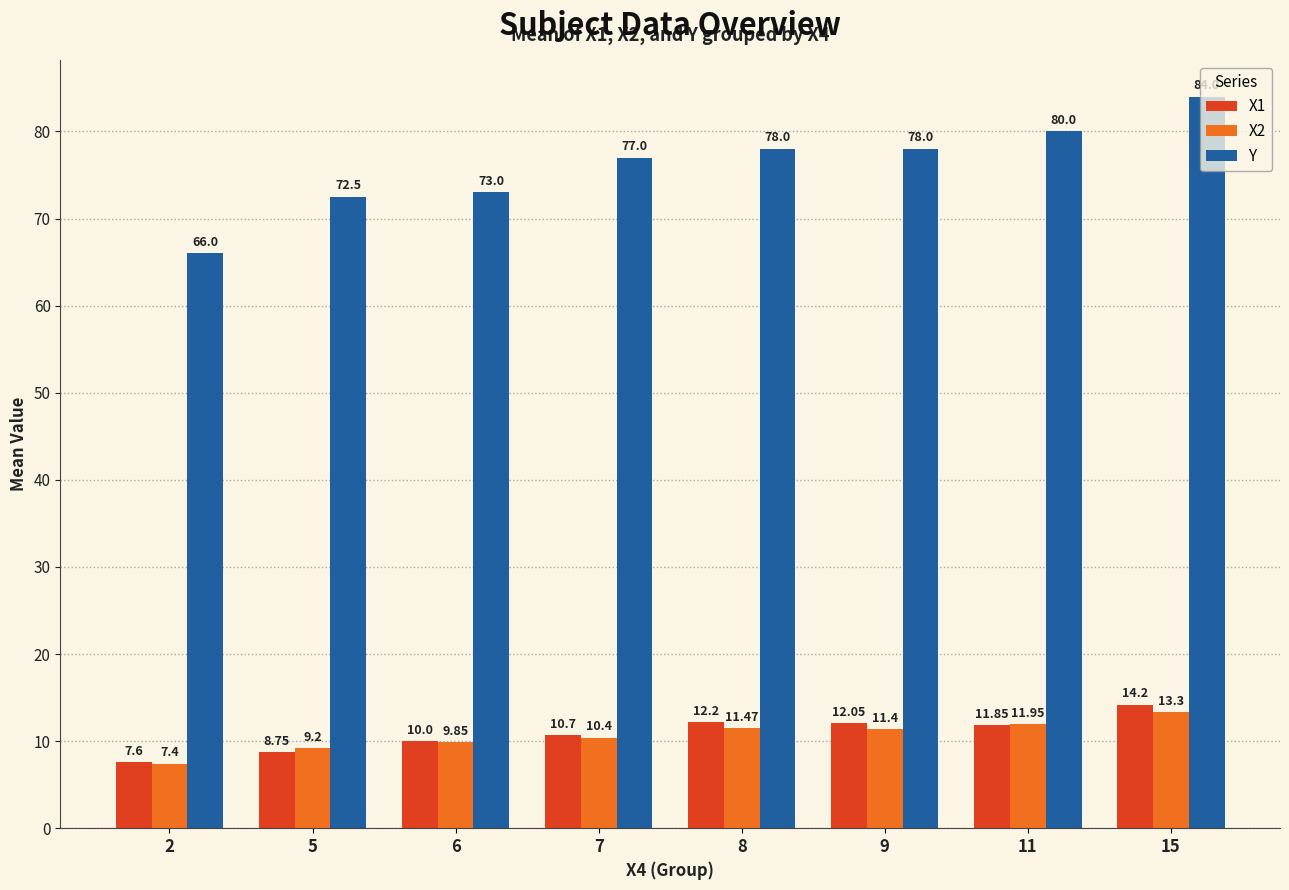

What is the maximum value for X1?

14.2